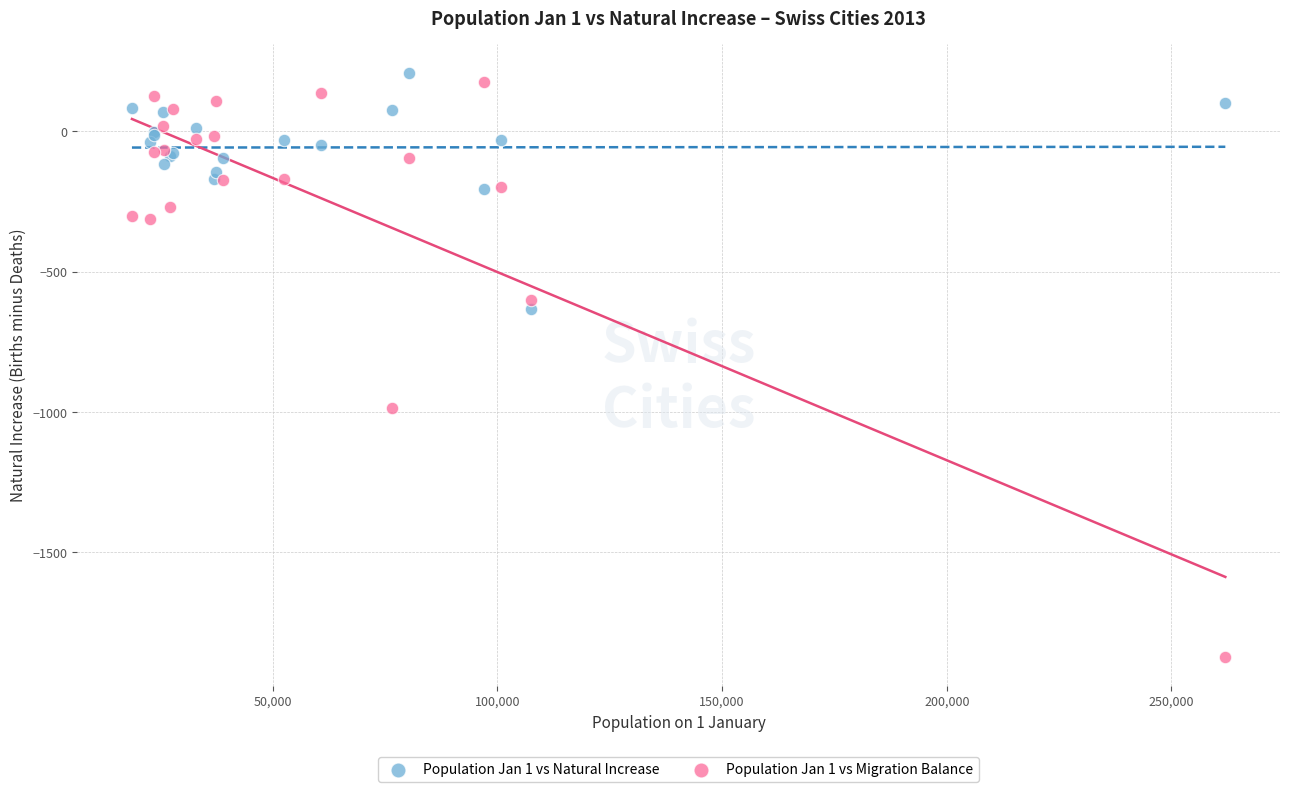

Across all series, what Y value is closest to -831?

-984